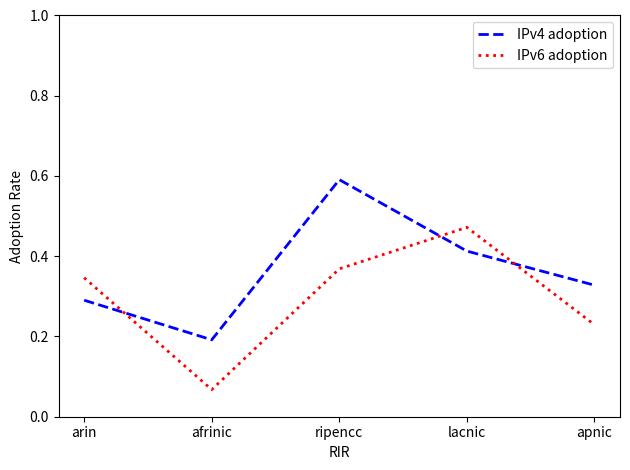

Count the IPv6 adoption values in the range 0 to 1.

5